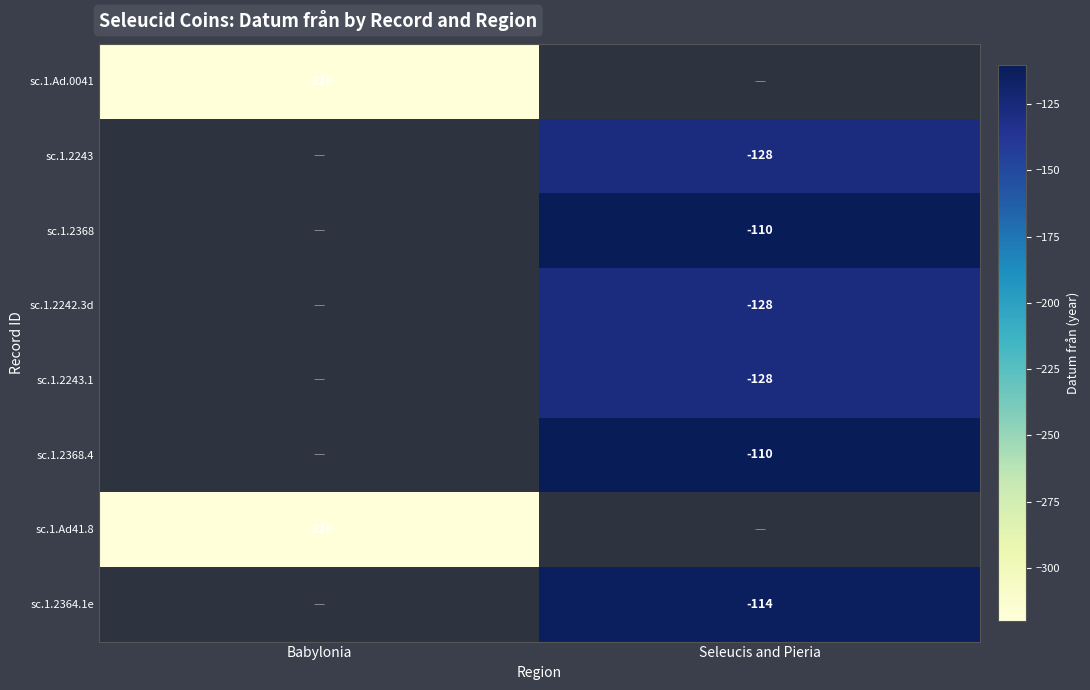

How many categories are shown in the chart?

2